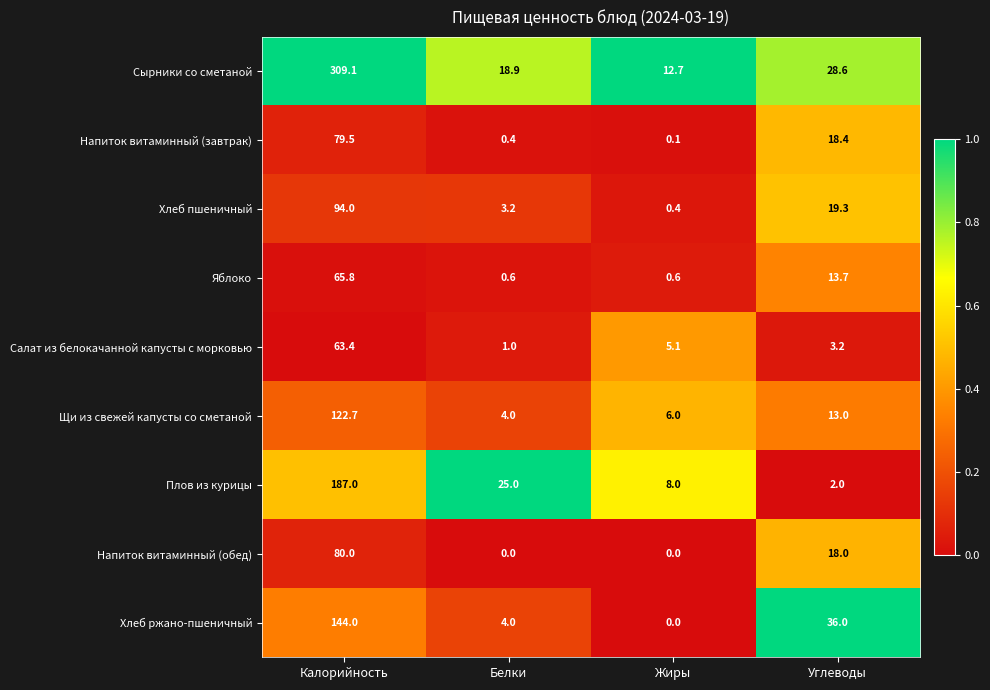

At Углеводы, list the series in order from largest to smallest.

Хлеб ржано-пшеничный, Сырники со сметаной, Хлеб пшеничный, Напиток витаминный (завтрак), Напиток витаминный (обед), Яблоко, Щи из свежей капусты со сметаной, Салат из белокачанной капусты с морковью, Плов из курицы